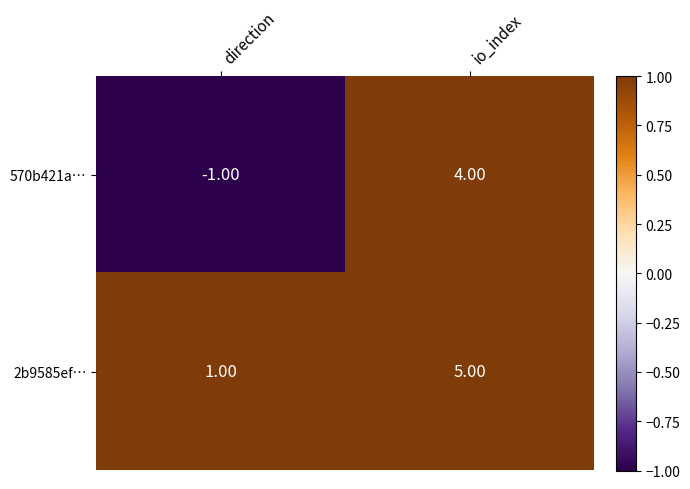

Is the value of 570b421a… at io_index greater than the value of 2b9585ef… at direction?

Yes